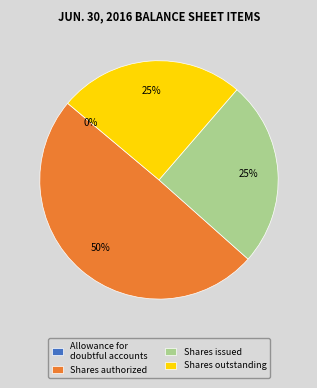

To the nearest percent, what is the difference between the largest and smallest slice percentages?

50%